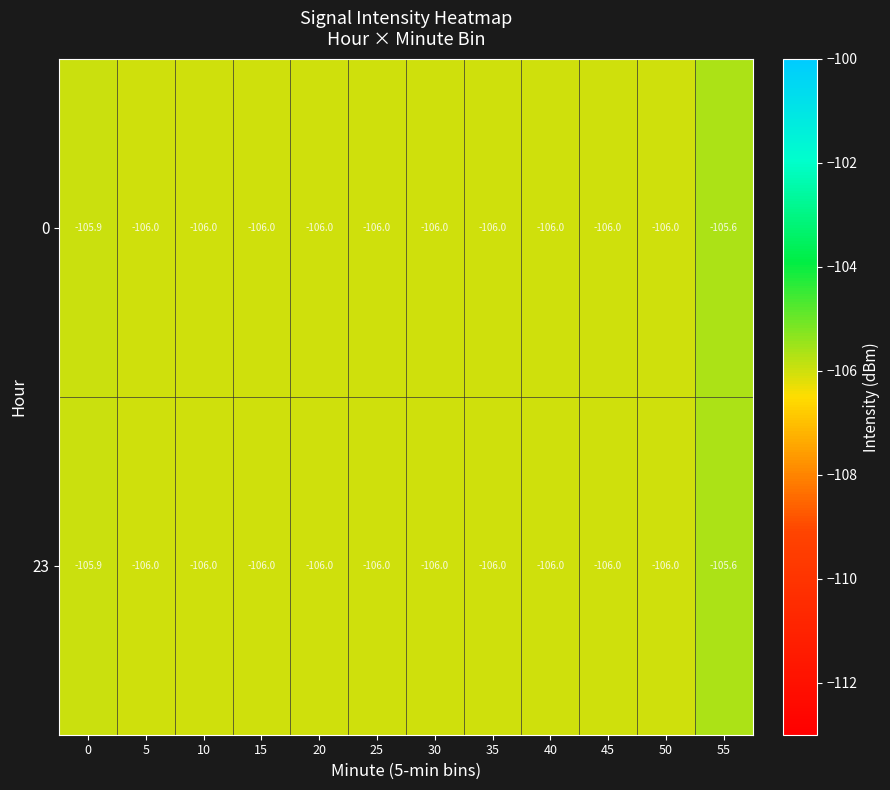

What is the approximate value of 23 at 45?

-106.0